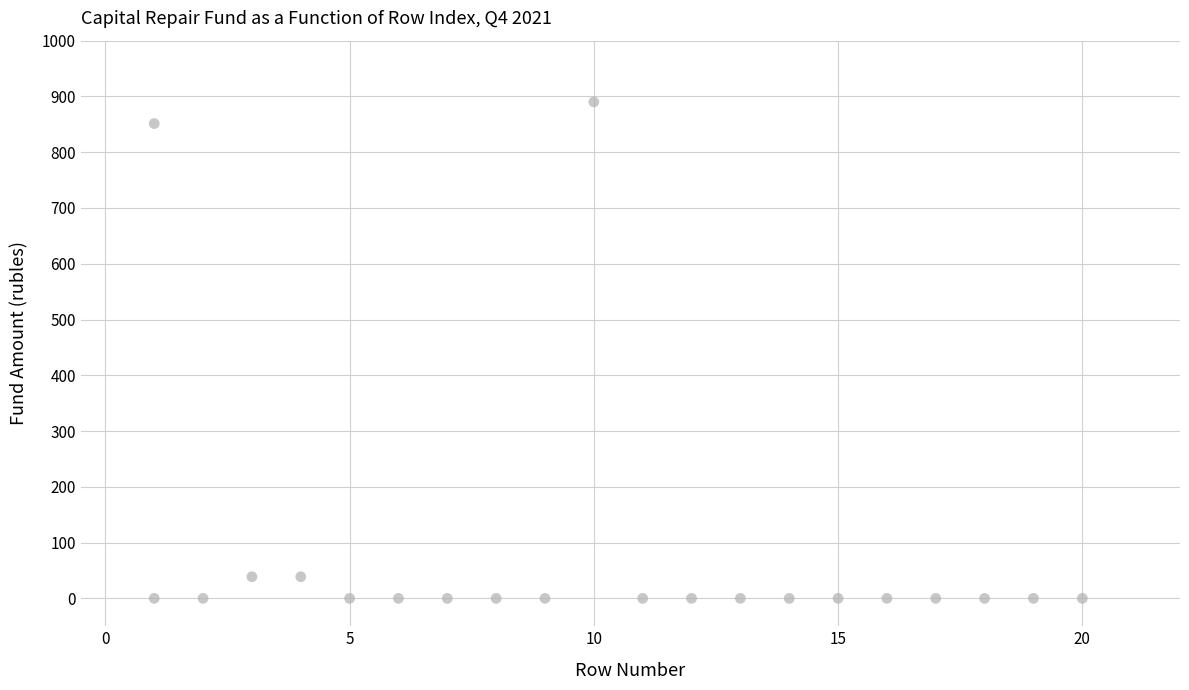

What is the range of X values (max minus min)?

19.0